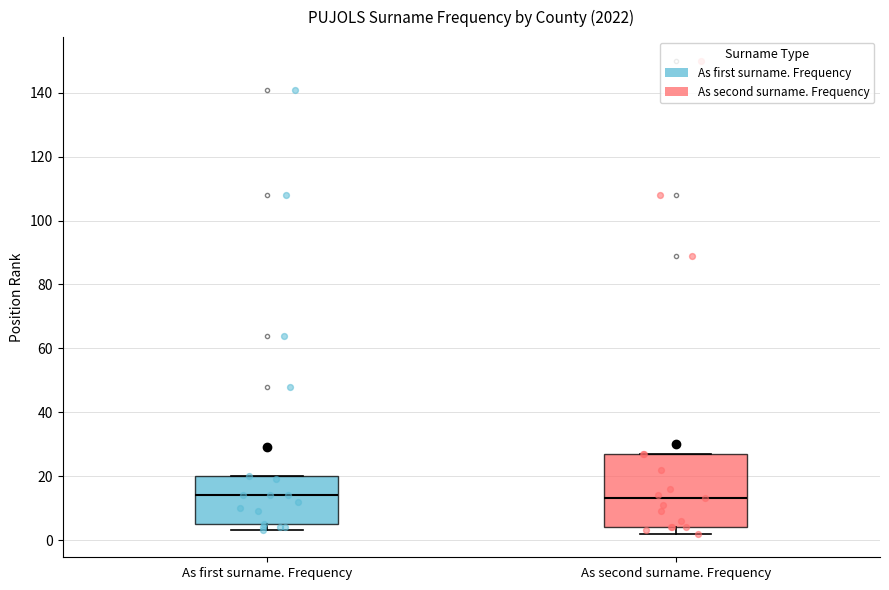

Which box is the tallest, from its lower edge to its upper edge?

As second surname. Frequency